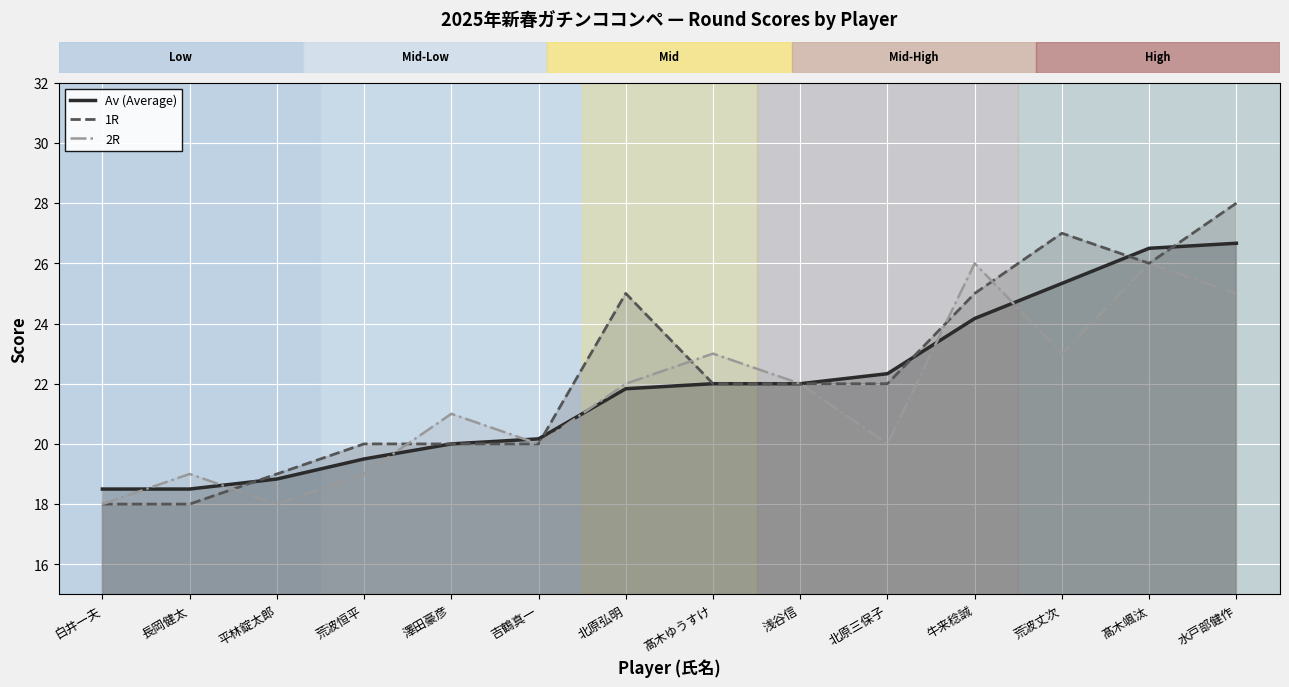

Count the number of categories in the chart.

14